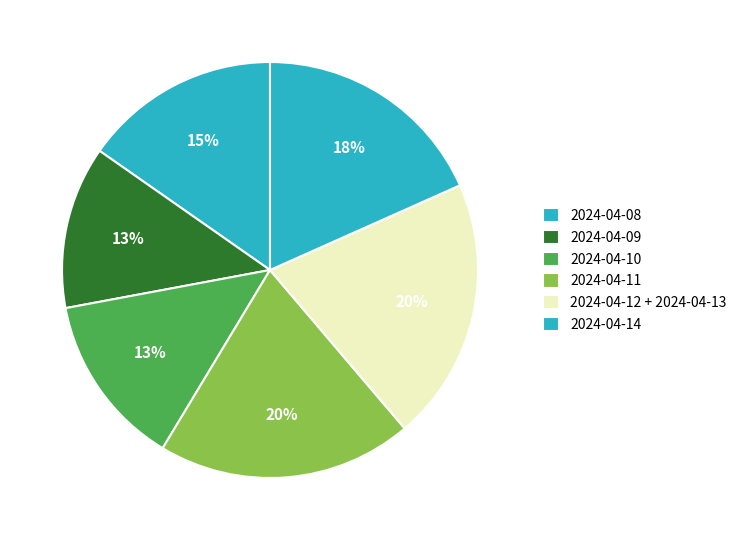

To the nearest percent, what is the combined percentage of 2024-04-11 and 2024-04-09?

32%